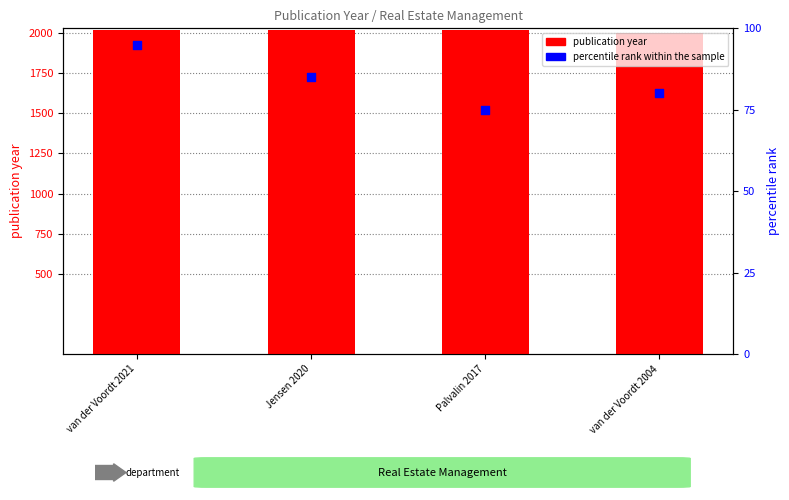

Which series has the widest spread of Y values?

percentile rank within the sample